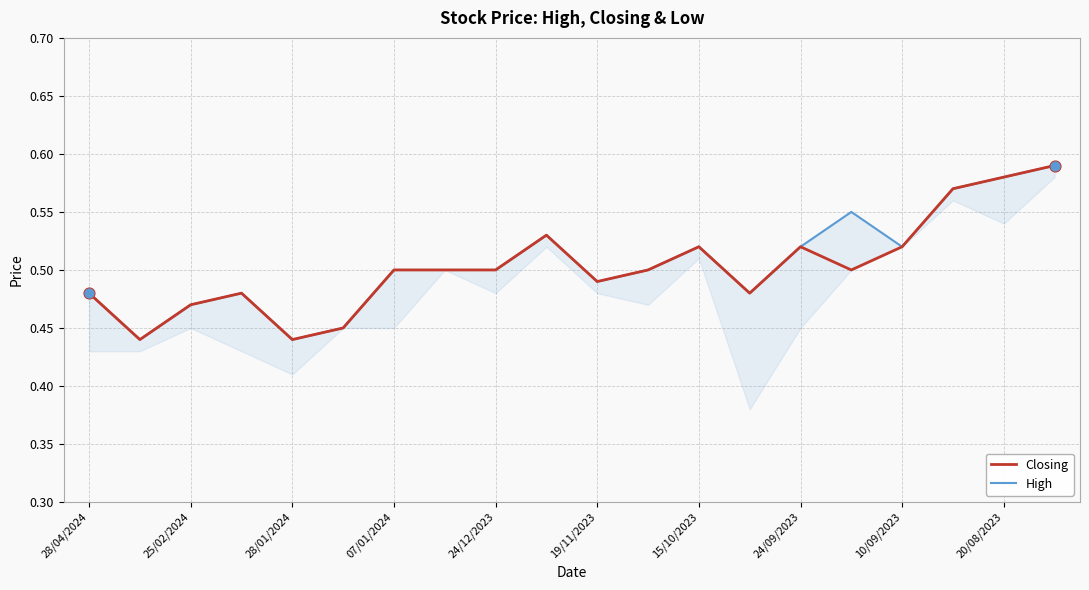

Is the value of Closing at 24/12/2023 greater than the value of High at 13?

No